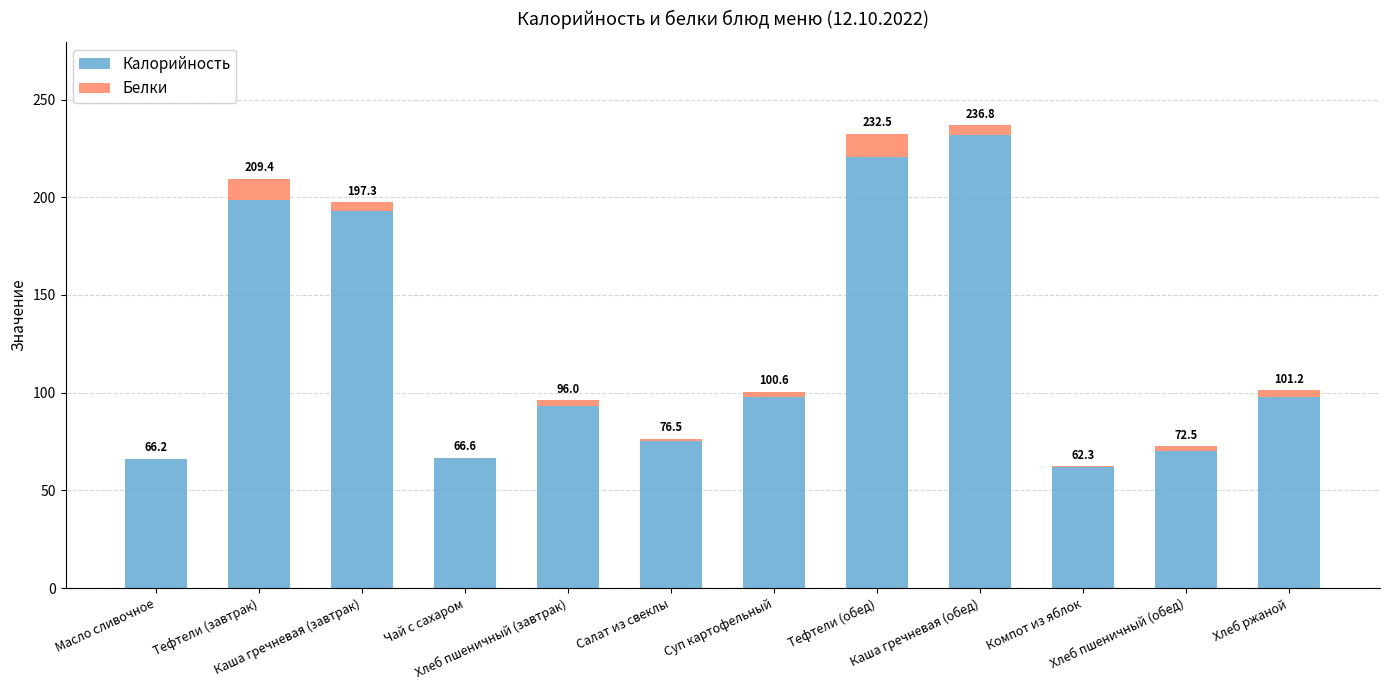

What are all the series names shown in the legend?

Калорийность, Белки